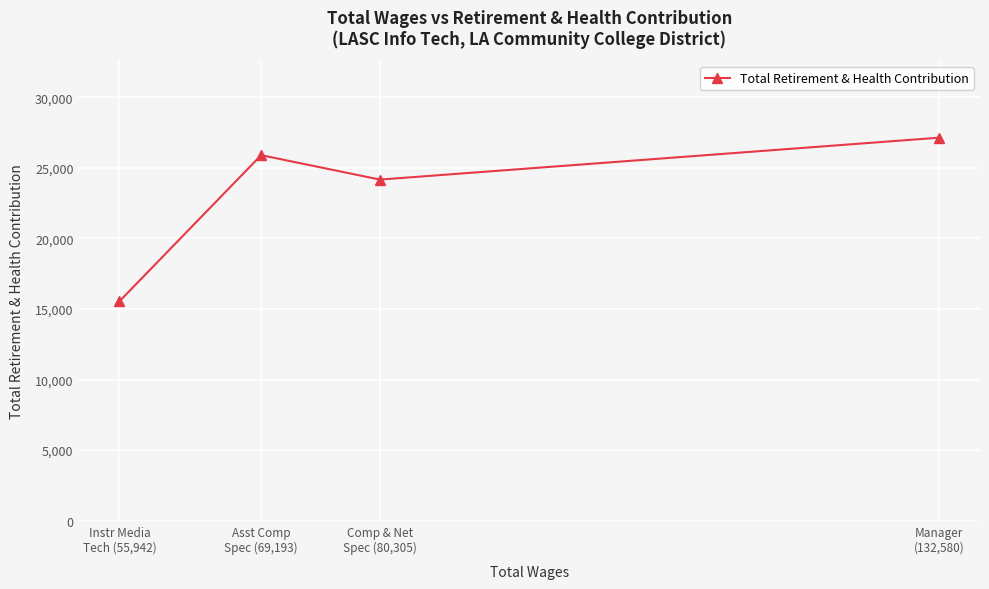

What is the value of the 2nd point from the left?

25900